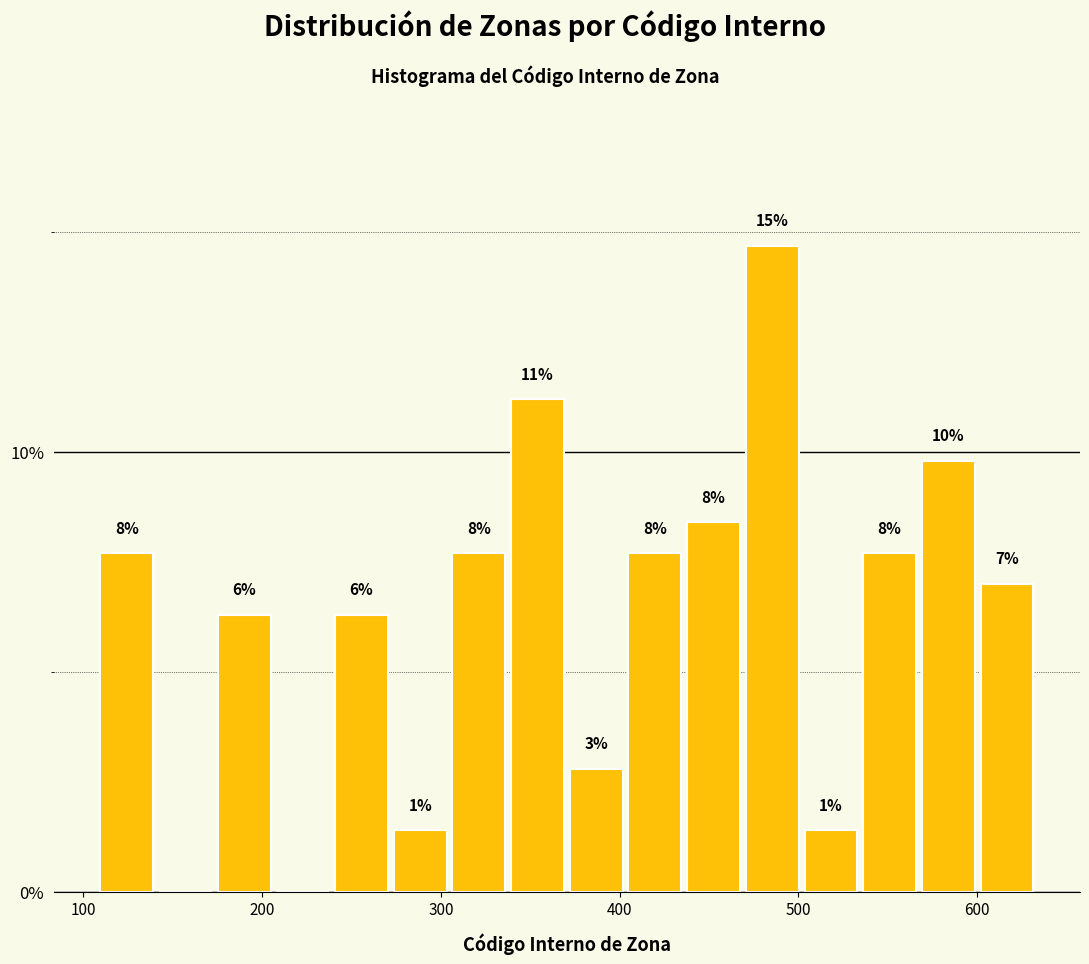

Read against the x-axis, roughly where is the centre of the tallest bar?

490